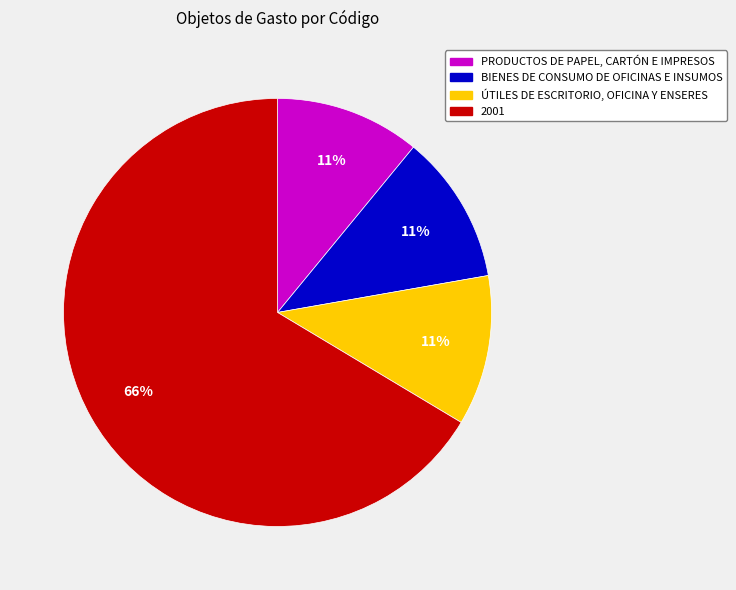

What is the majority slice?

2001